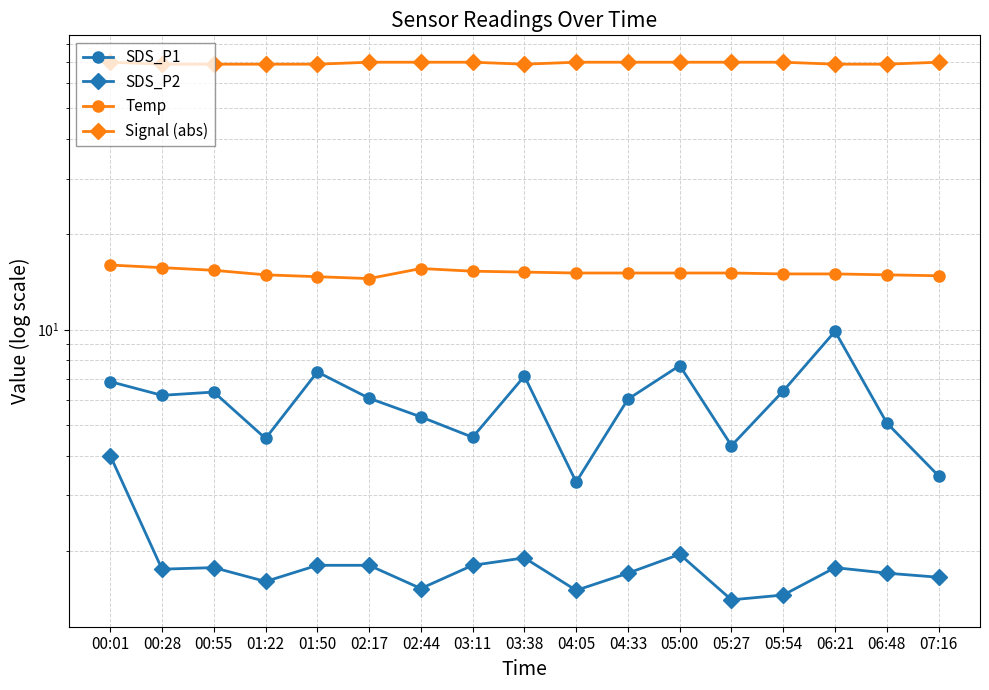

True or false: SDS_P2 has more than 1 points higher than both neighbors.

True